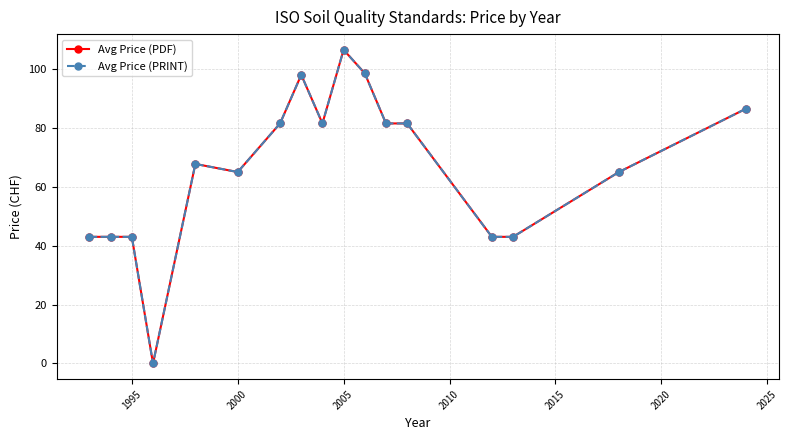

True or false: Avg Price (PRINT) and Avg Price (PDF) intersect in this chart.

False